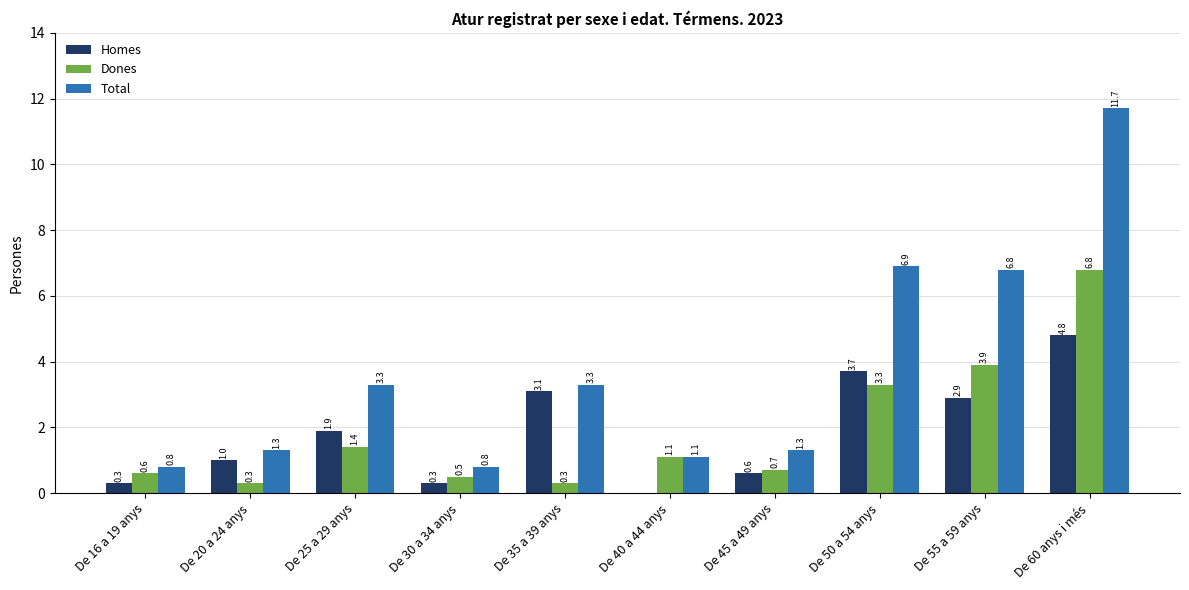

Reading left to right, what are all the values shown in this chart?

Homes: 0.3	1.0	1.9	0.3	3.1	0.0	0.6	3.7	2.9	4.8
Dones: 0.6	0.3	1.4	0.5	0.3	1.1	0.7	3.3	3.9	6.8
Total: 0.8	1.3	3.3	0.8	3.3	1.1	1.3	6.9	6.8	11.7